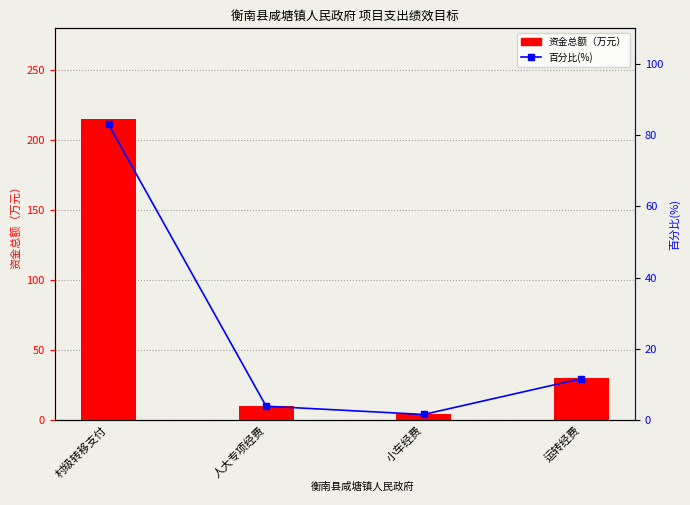

Which series has the largest total across all categories?

资金总额（万元）